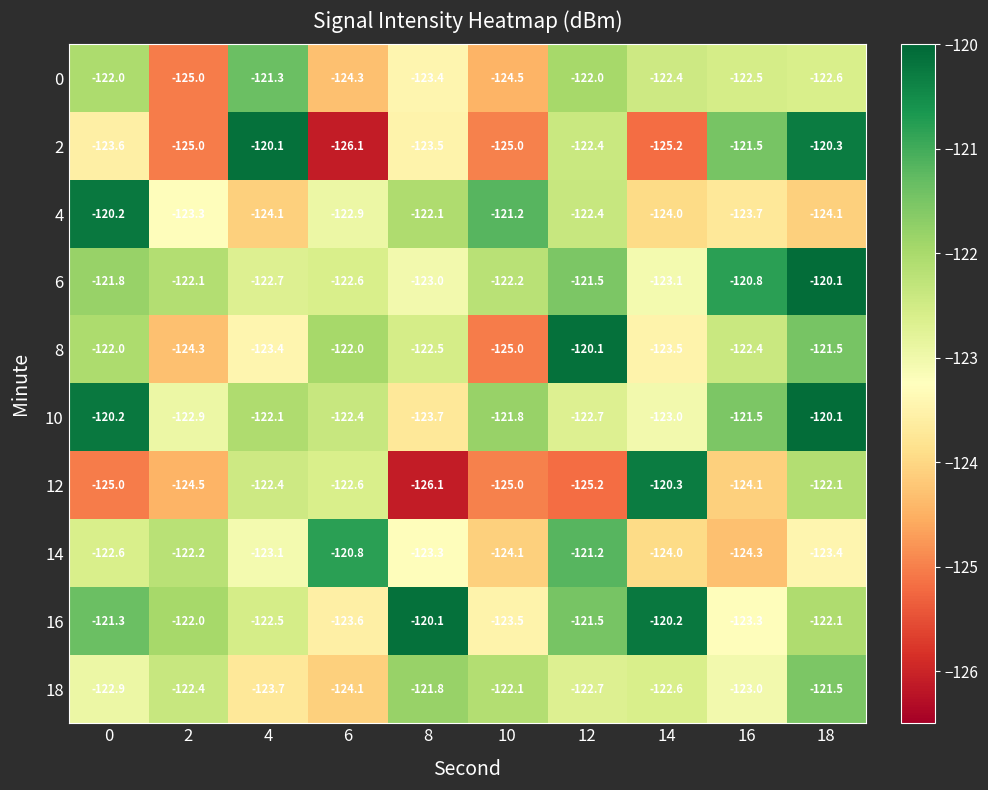

At how many categories does at least one series exceed -121?

8